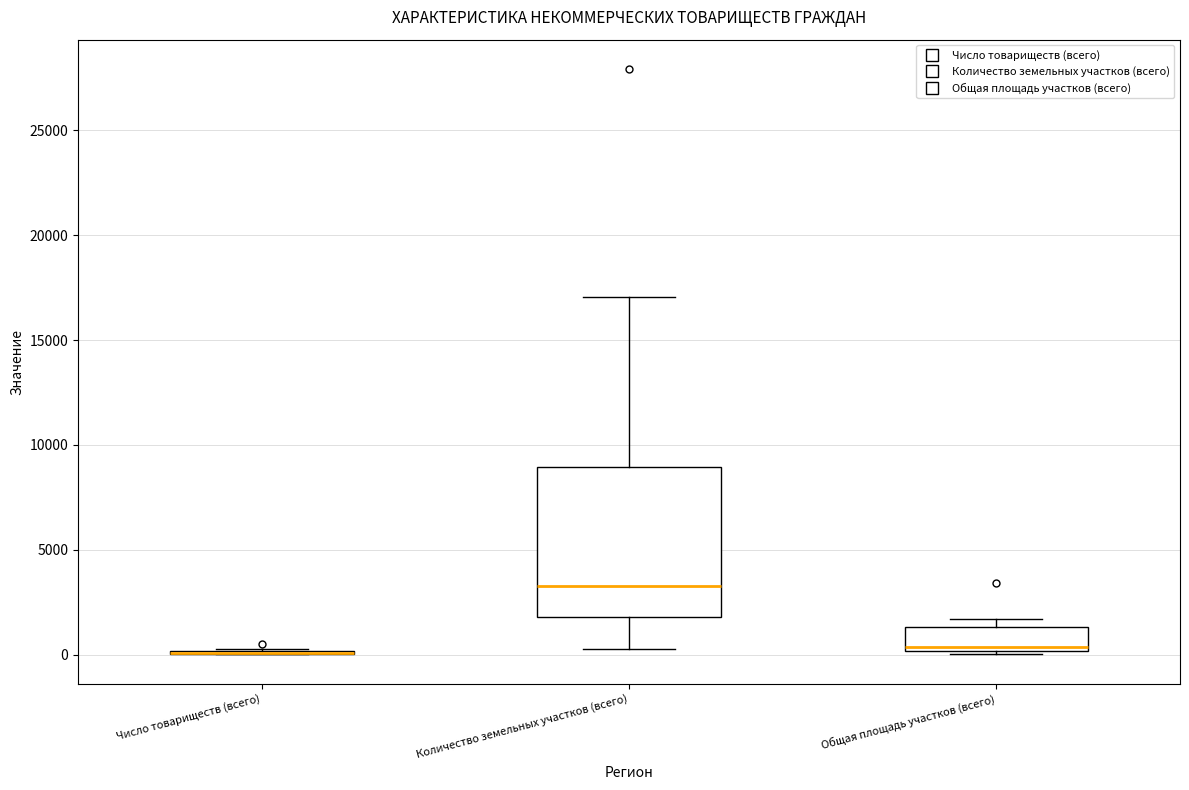

Which box is the tallest, from its lower edge to its upper edge?

Количество земельных участков (всего)